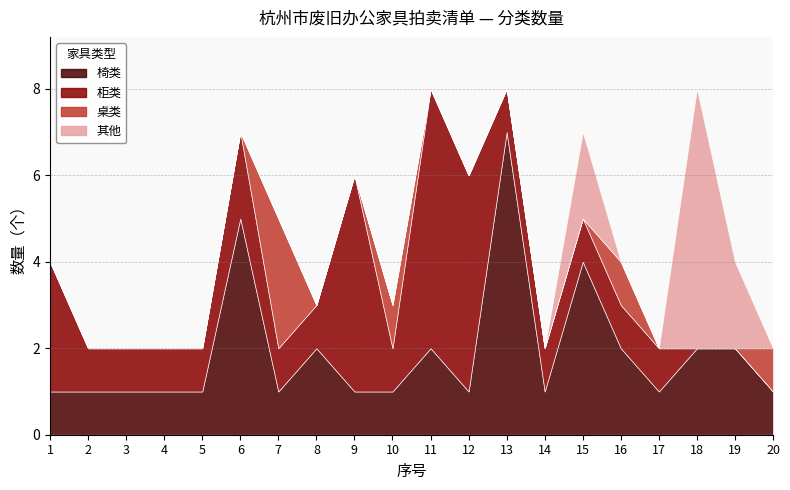

Reading left to right, transcribe all the data shown in this chart.

椅类: 1=1	2=1	3=1	4=1	5=1	6=5	7=1	8=2	9=1	10=1	11=2	12=1	13=7	14=1	15=4	16=2	17=1	18=2	19=2	20=1
柜类: 1=3	2=1	3=1	4=1	5=1	6=2	7=1	8=1	9=5	10=1	11=6	12=5	13=1	14=1	15=1	16=1	17=1	18=0	19=0	20=0
桌类: 1=0	2=0	3=0	4=0	5=0	6=0	7=3	8=0	9=0	10=1	11=0	12=0	13=0	14=0	15=0	16=1	17=0	18=0	19=0	20=1
其他: 1=0	2=0	3=0	4=0	5=0	6=0	7=0	8=0	9=0	10=0	11=0	12=0	13=0	14=0	15=2	16=0	17=0	18=6	19=2	20=0